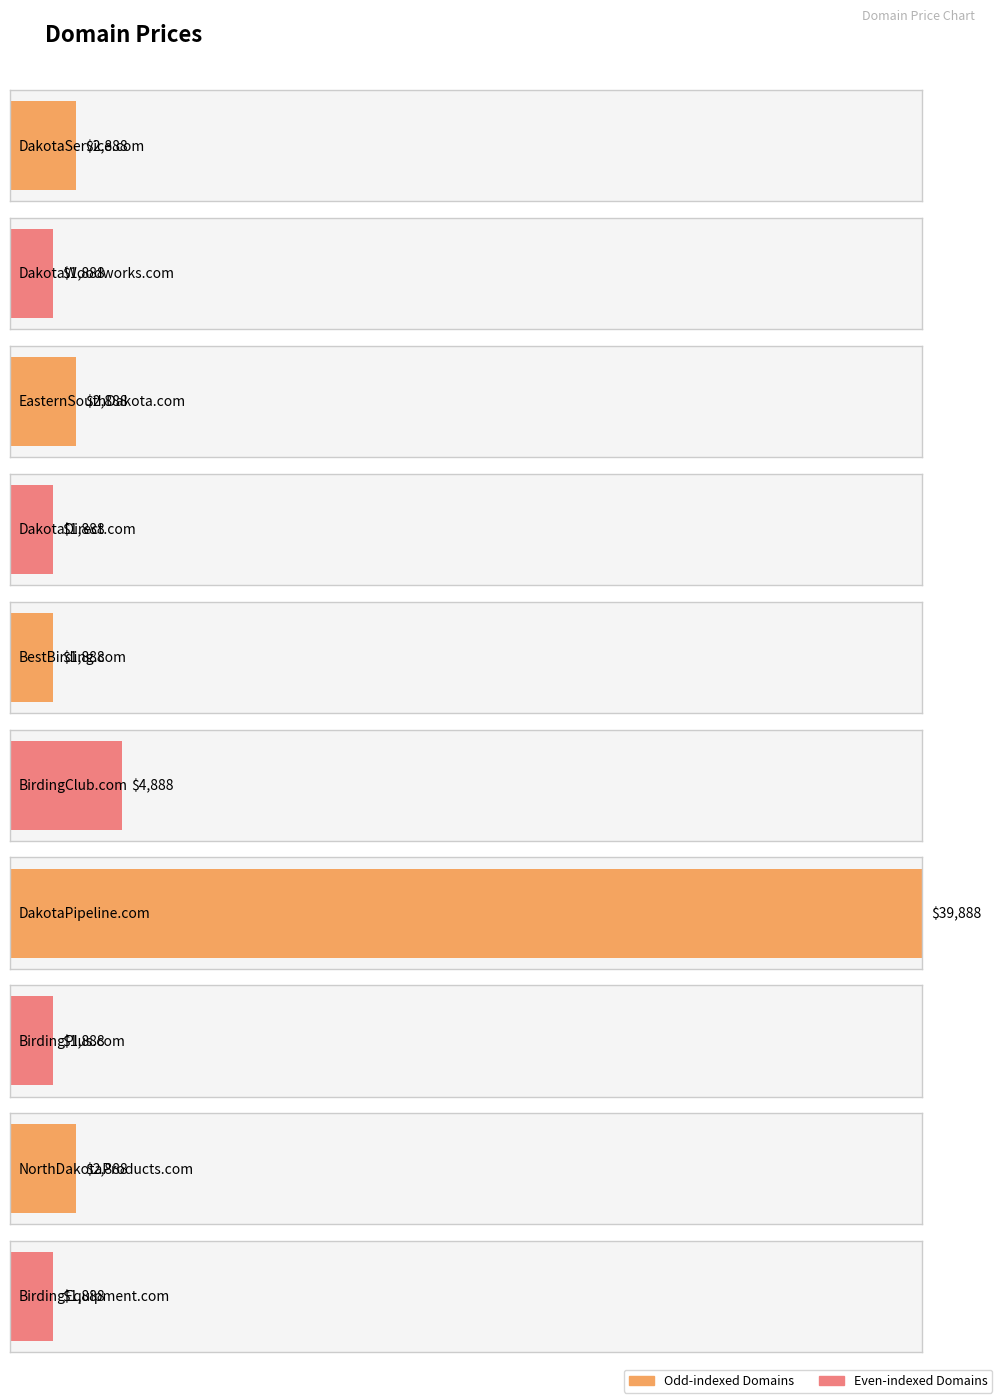

What position from the left is NorthDakotaProducts.com?

9